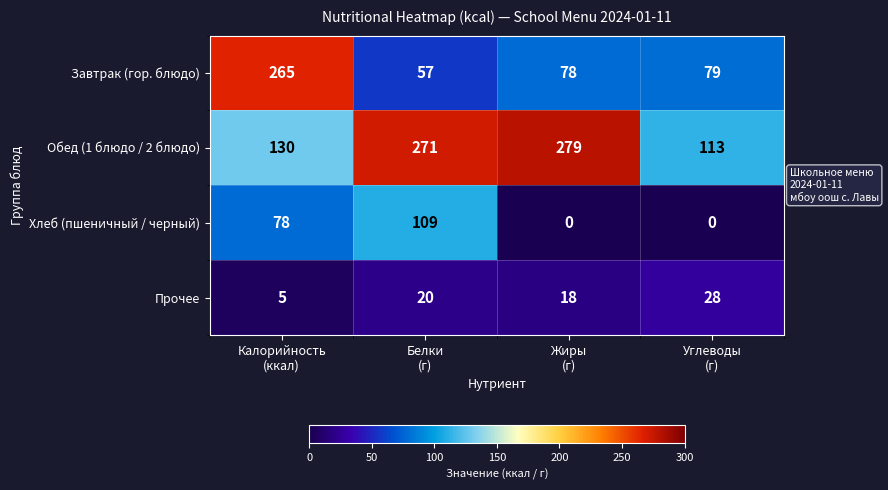

List the series in order of their overall mean, lowest first.

Прочее, Хлеб (пшеничный / черный), Завтрак (гор. блюдо), Обед (1 блюдо / 2 блюдо)